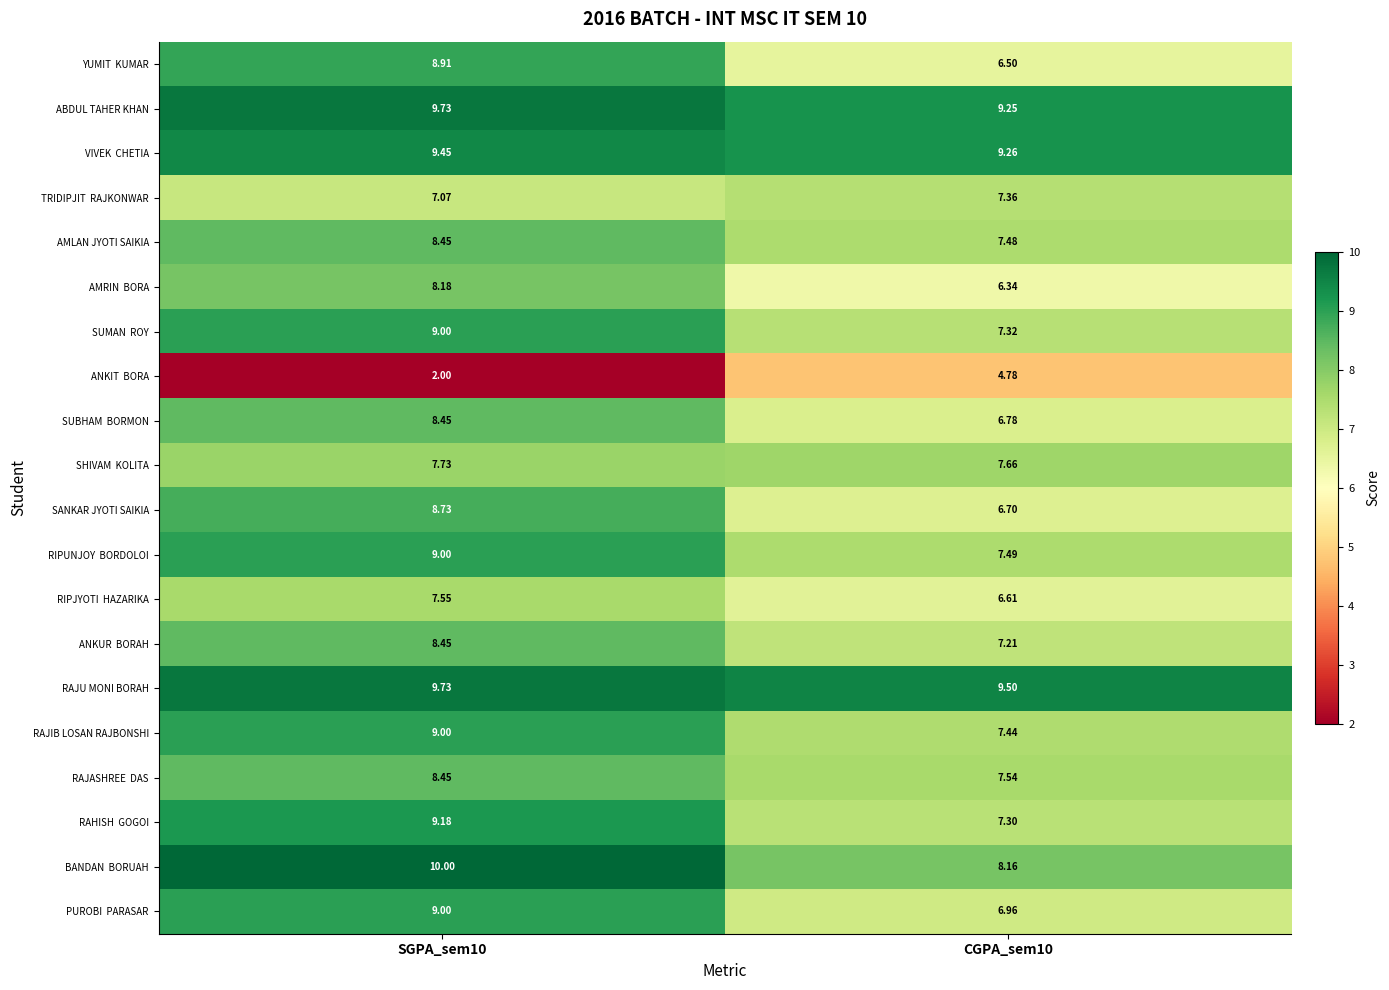

Which series has the largest total across all categories?

RAJU MONI BORAH